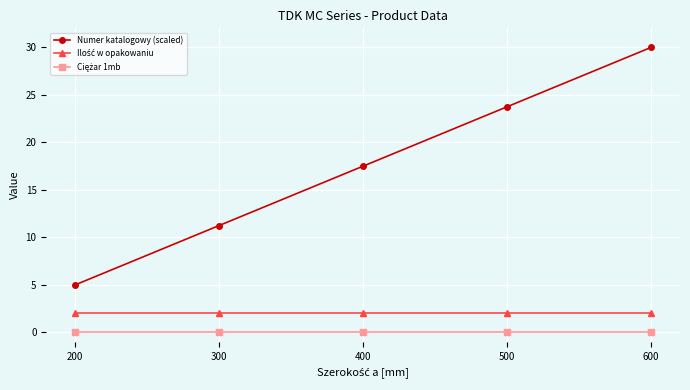

Which series changed the most between 200 and 400?

Numer katalogowy (scaled)